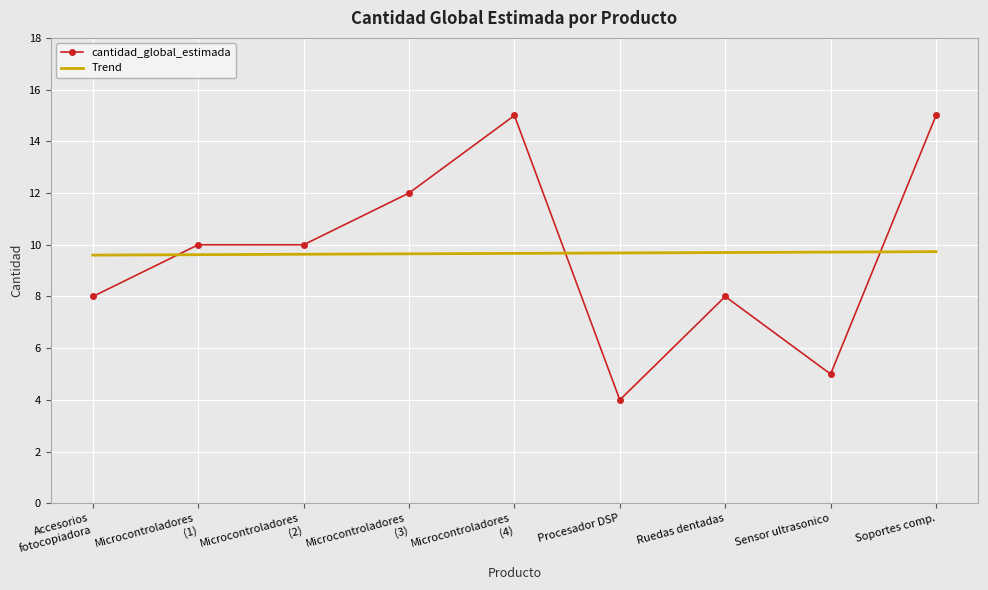

What value does the Trend series have at Procesador DSP?

9.7